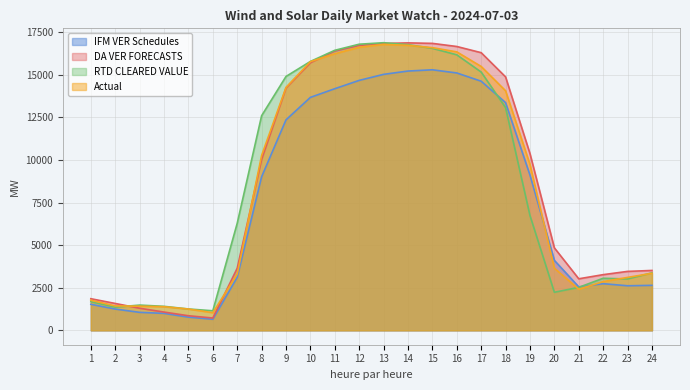

Rank the series at 12 from highest to lowest value.

RTD CLEARED VALUE, DA VER FORECASTS, Actual, IFM VER Schedules